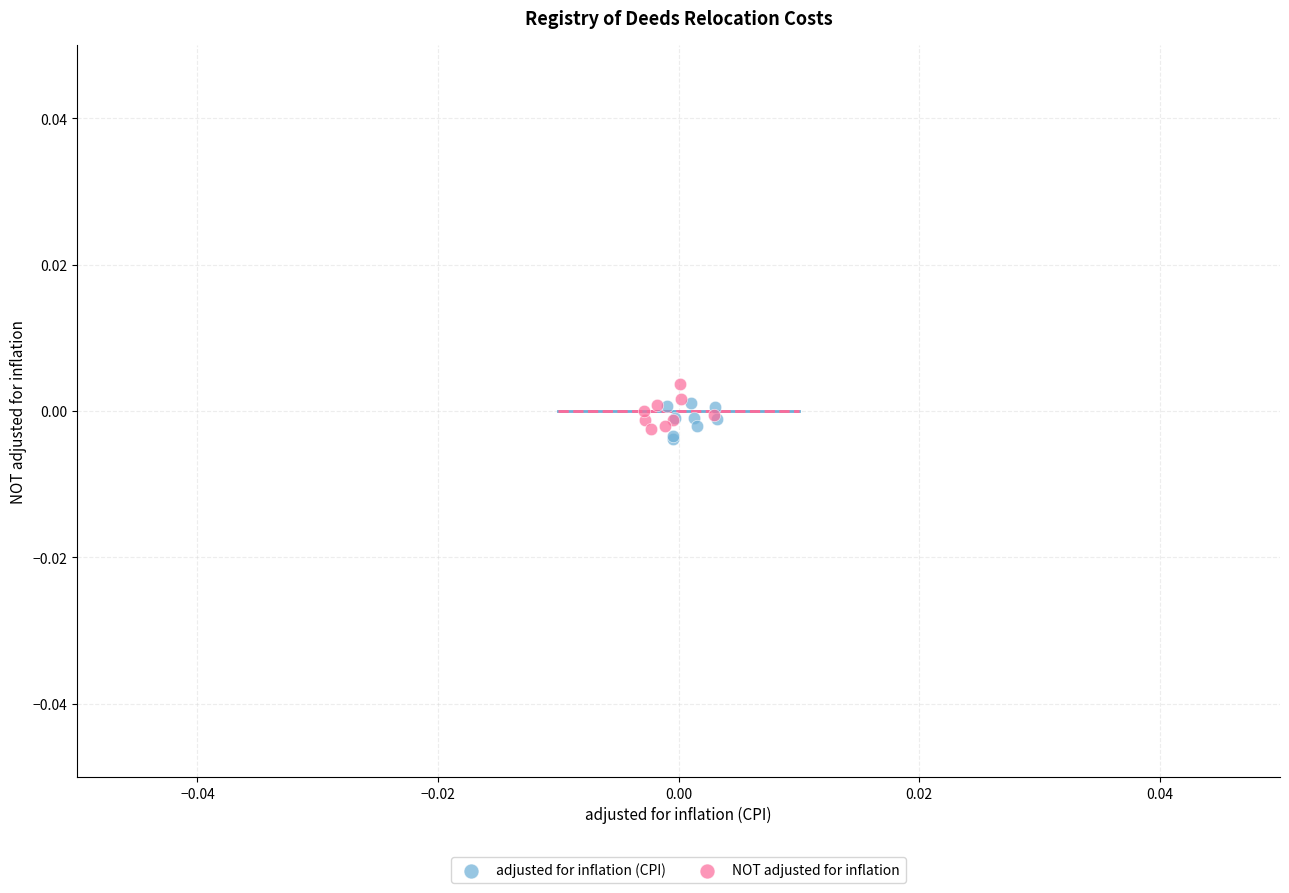

Which series reaches the maximum Y coordinate?

NOT adjusted for inflation